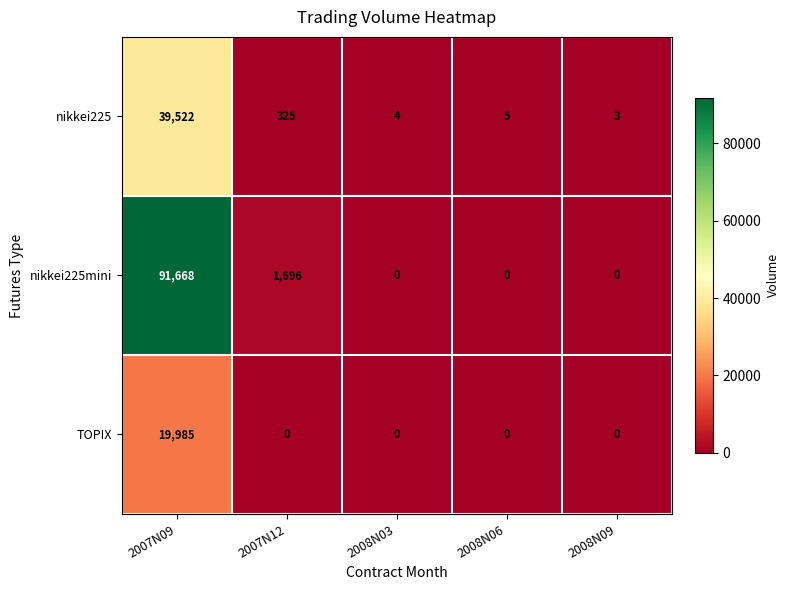

True or false: TOPIX has a value of 0 at 2008N06.

True